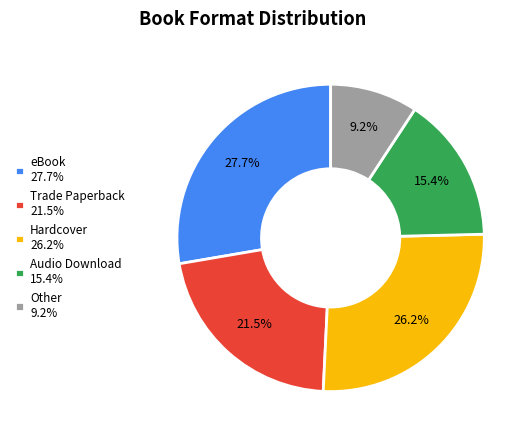

Is there any slice that represents more than half of the pie?

No